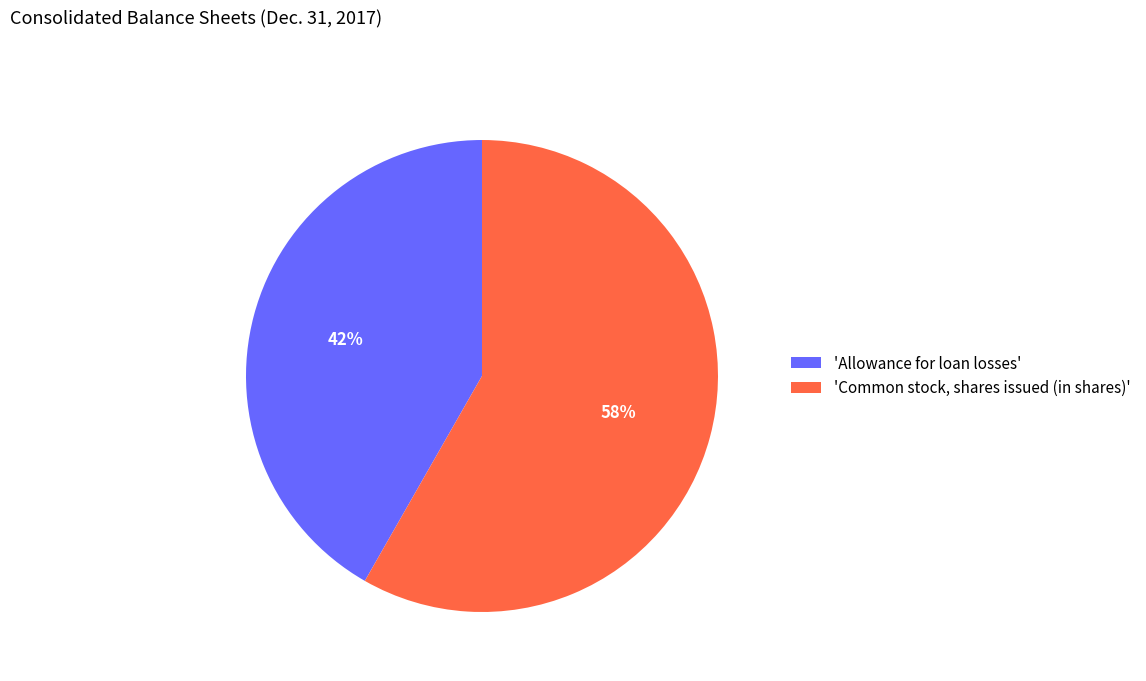

To the nearest percent, what is the combined percentage of 'Common stock, shares issued (in shares)' and 'Allowance for loan losses'?

100%